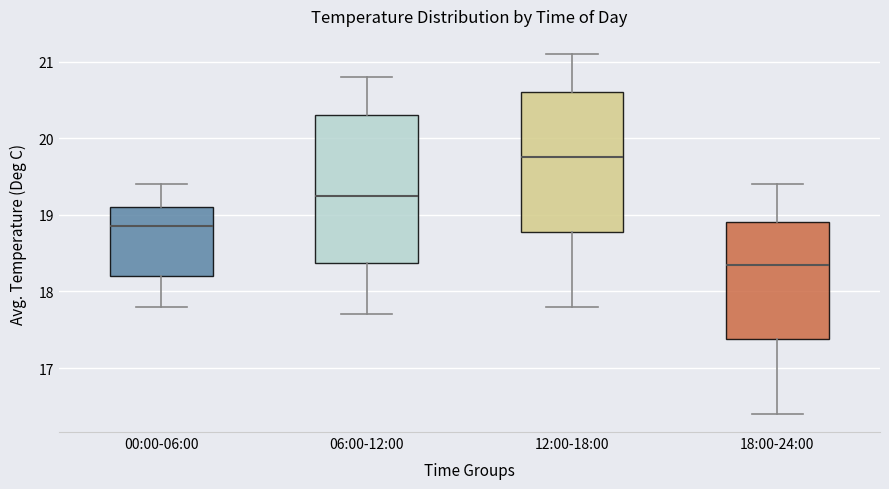

Reading left to right, read every box against the y-axis: the position of its median line, the range the box covers, and the ends of its whiskers. The values are not printed on the chart, so give them approximately, as read against the axis.

00:00-06:00: median 18.9, box 18.2 to 19.1, whiskers 17.8 to 19.4
06:00-12:00: median 19.3, box 18.4 to 20.3, whiskers 17.7 to 20.8
12:00-18:00: median 19.8, box 18.8 to 20.6, whiskers 17.8 to 21.1
18:00-24:00: median 18.4, box 17.4 to 18.9, whiskers 16.4 to 19.4